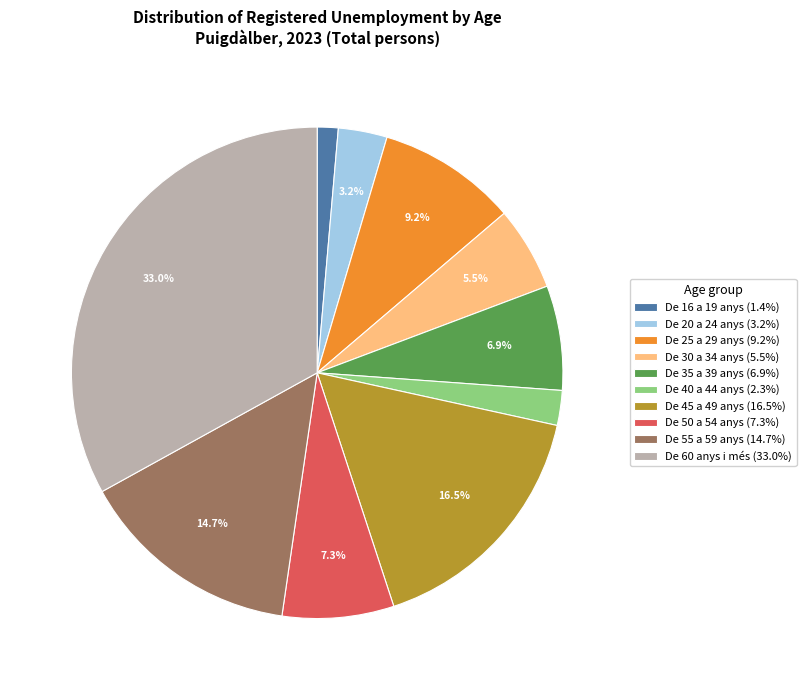

What is the total percentage of De 30 a 34 anys and De 45 a 49 anys?

22.0%